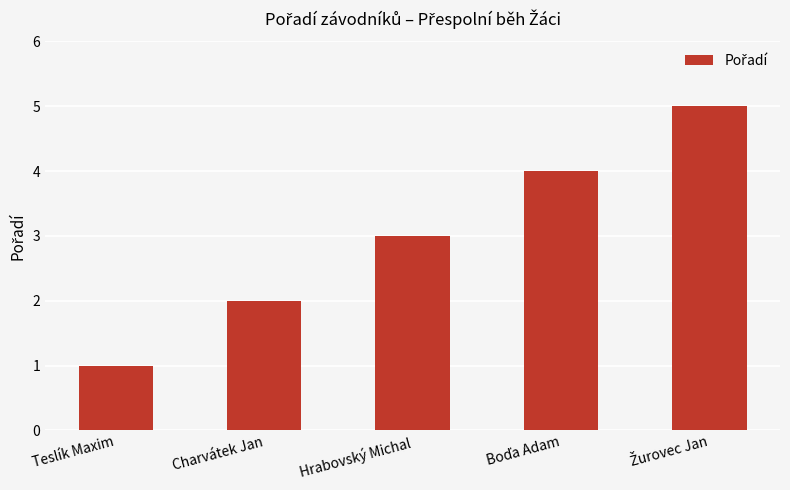

What is the sum of all values?

15